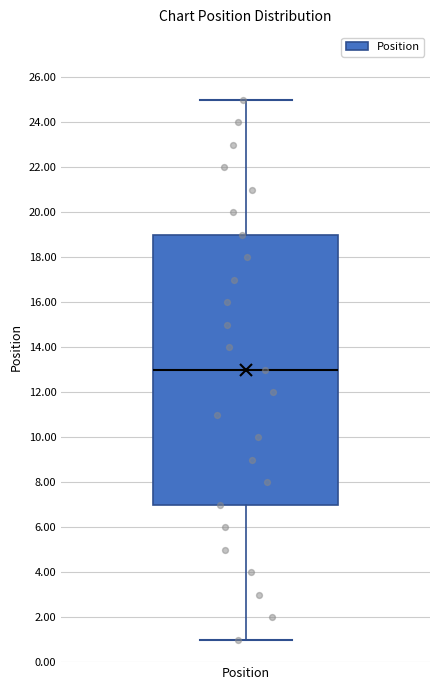

Where is the upper edge of the box for Position on the y-axis? The values are not printed on the chart, so give them approximately, as read against the axis.

19